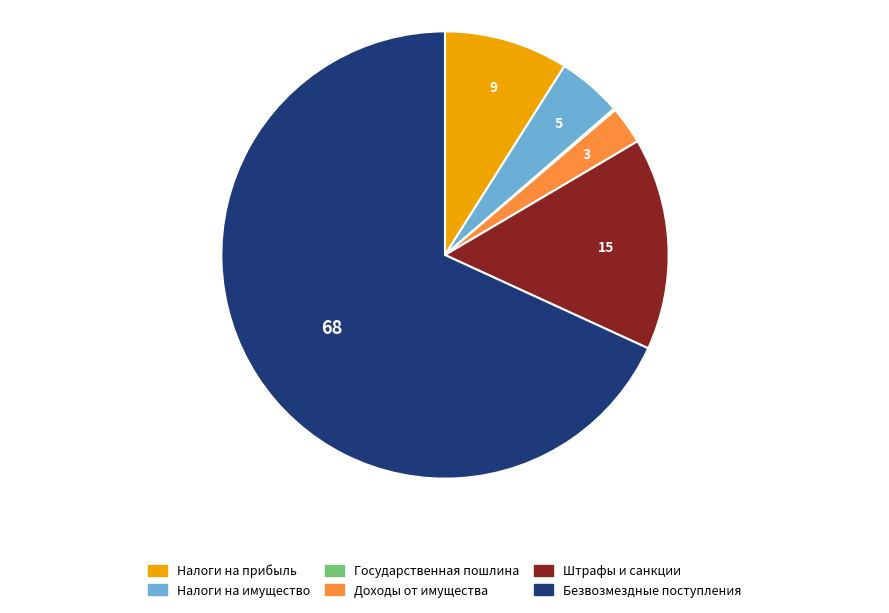

Is it true that Штрафы и санкции is 3% of the pie?

False